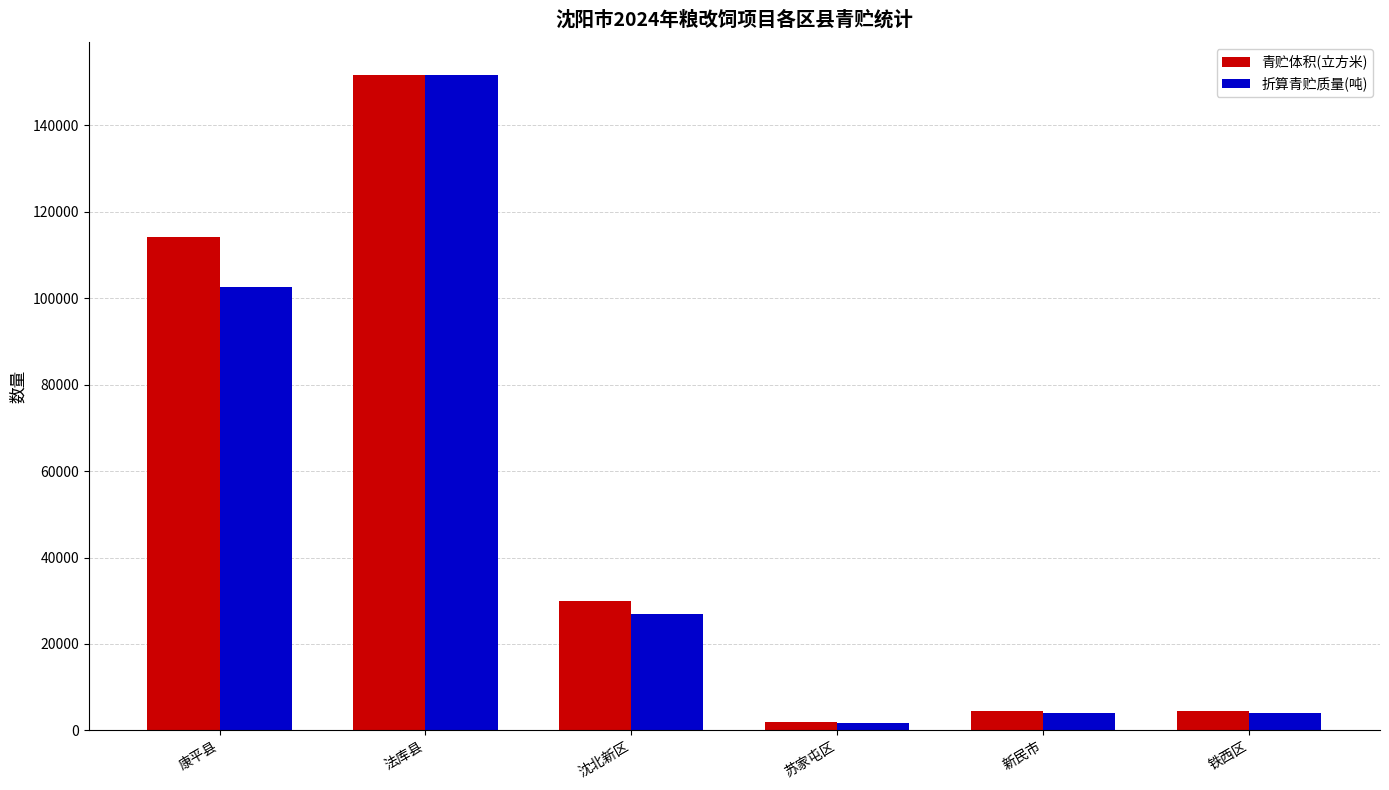

What is the difference between the 折算青贮质量(吨) values at 法库县 and 新民市?

147561.5